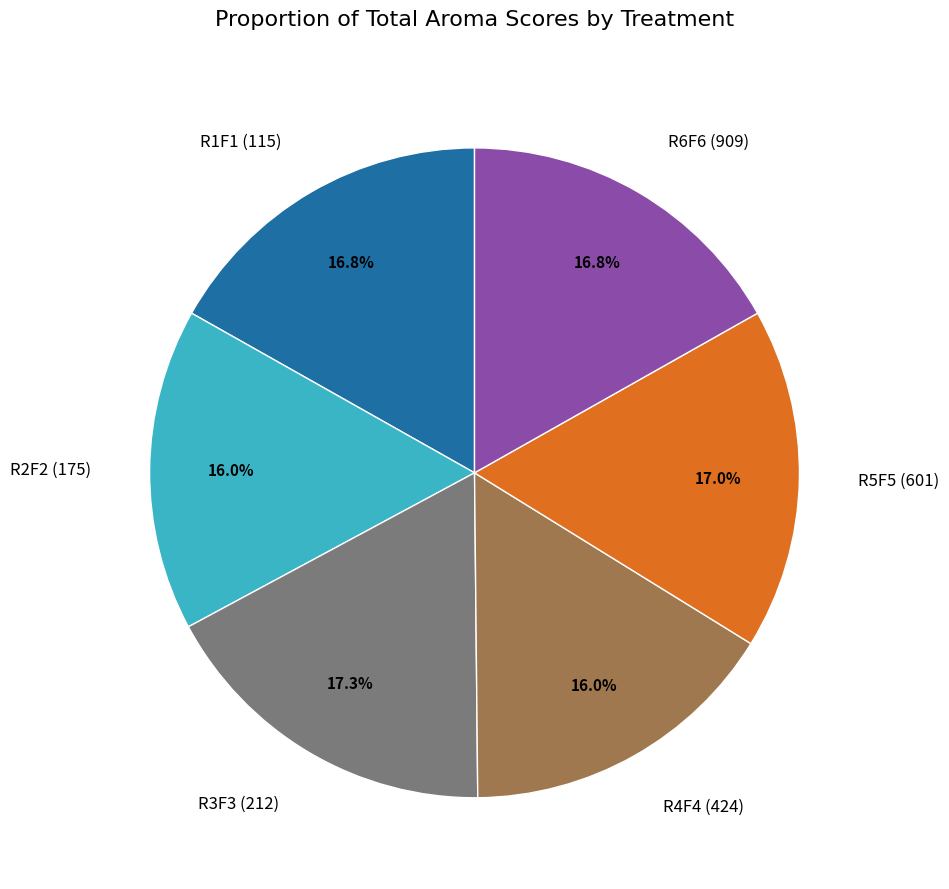

Which has a higher value, R6F6 (909) or R4F4 (424)?

R6F6 (909)